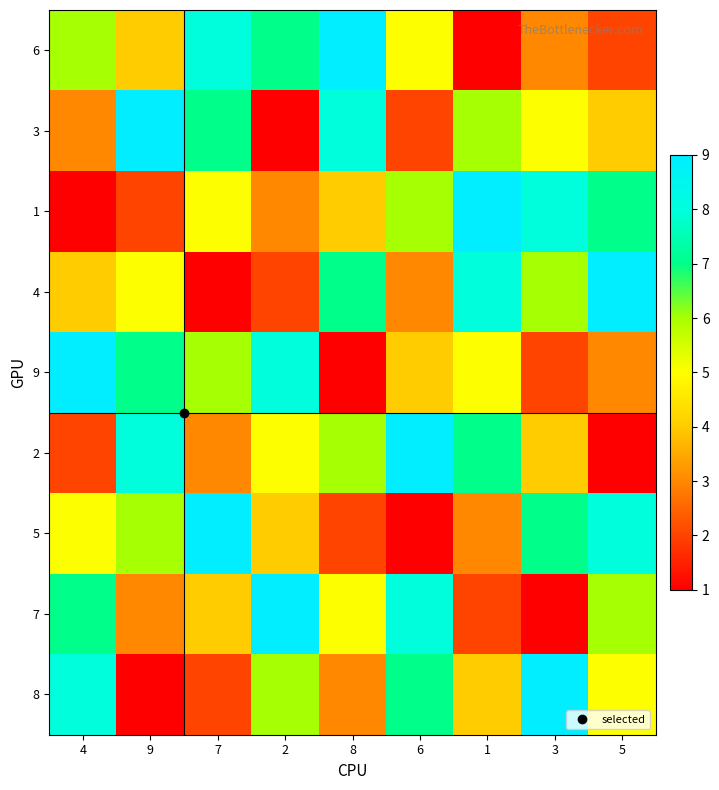

Reading left to right, list all the values displayed in this chart.

6: 4=6	9=4	7=8	2=7	8=9	6=5	1=1	3=3	5=2
3: 4=3	9=9	7=7	2=1	8=8	6=2	1=6	3=5	5=4
1: 4=1	9=2	7=5	2=3	8=4	6=6	1=9	3=8	5=7
4: 4=4	9=5	7=1	2=2	8=7	6=3	1=8	3=6	5=9
9: 4=9	9=7	7=6	2=8	8=1	6=4	1=5	3=2	5=3
2: 4=2	9=8	7=3	2=5	8=6	6=9	1=7	3=4	5=1
5: 4=5	9=6	7=9	2=4	8=2	6=1	1=3	3=7	5=8
7: 4=7	9=3	7=4	2=9	8=5	6=8	1=2	3=1	5=6
8: 4=8	9=1	7=2	2=6	8=3	6=7	1=4	3=9	5=5